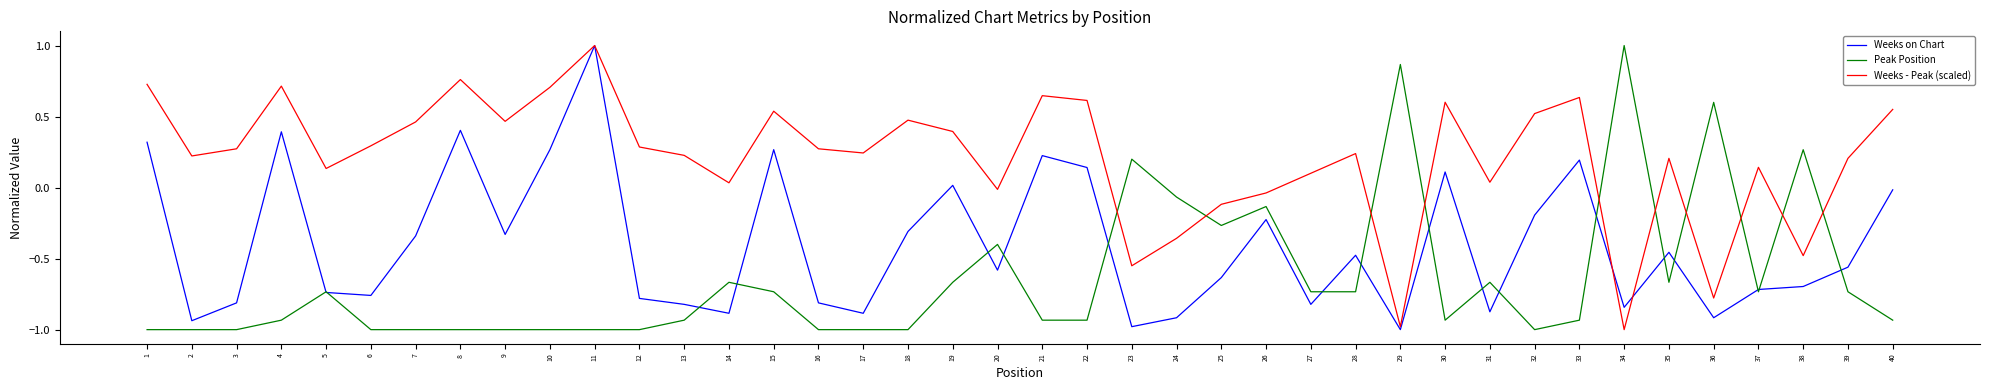

How many lines are shown in the chart?

3